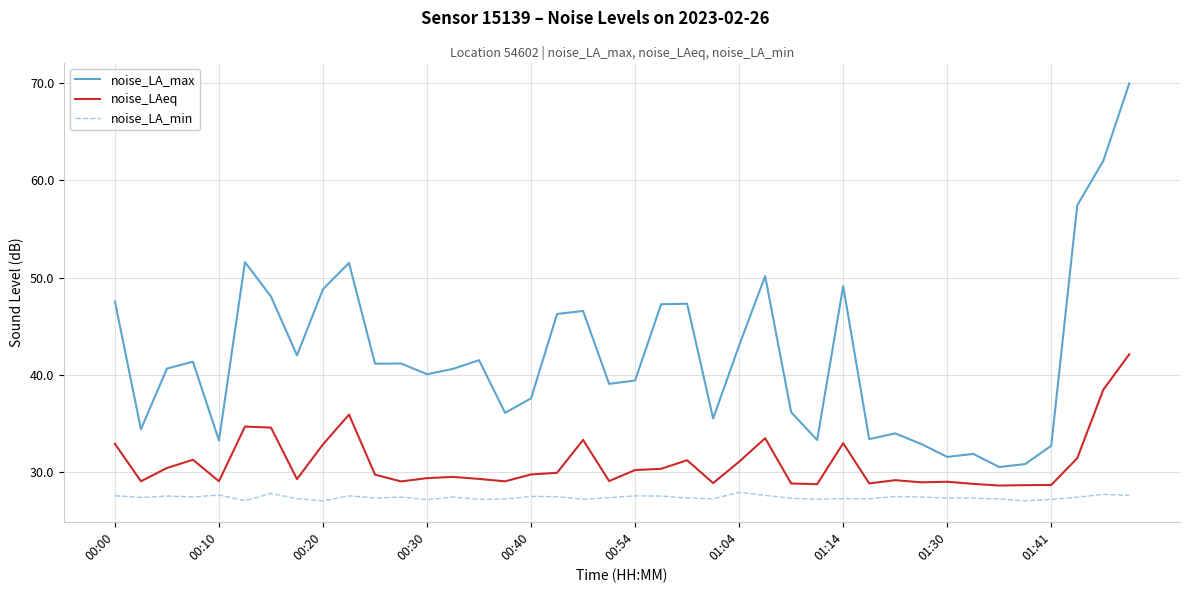

What is the difference between the maximum and minimum values in the noise_LAeq series?

13.5